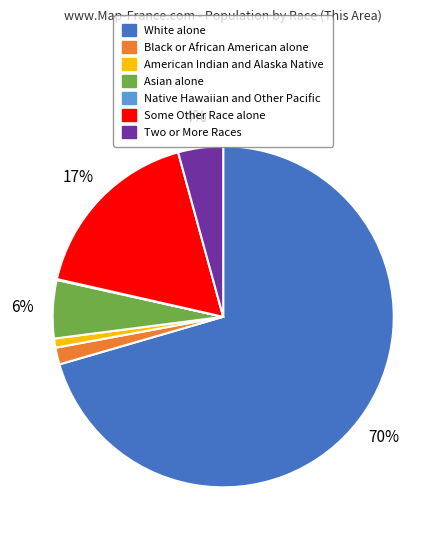

Which category has the biggest portion of the pie?

White alone